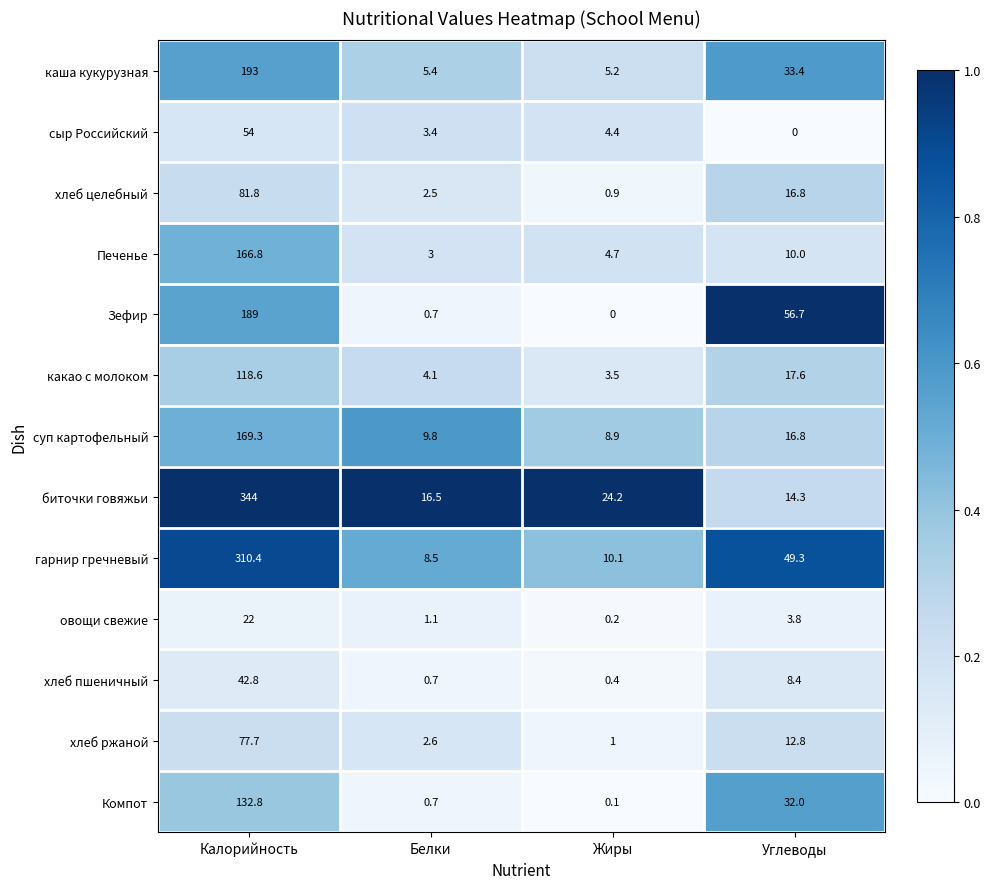

What is the sum of the суп картофельный values at Жиры and Белки?

18.7